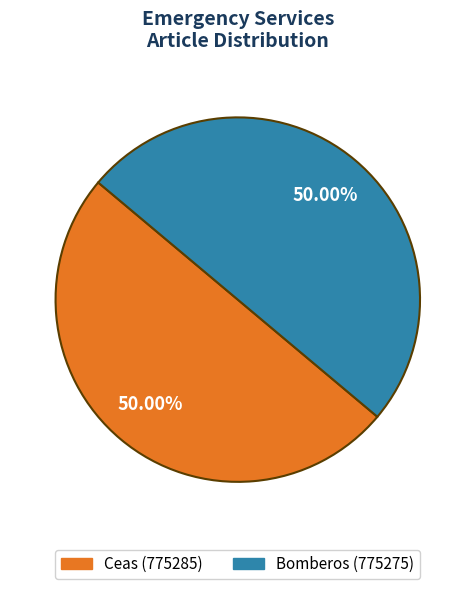

What is the total percentage of Bomberos and Ceas?

100.0%